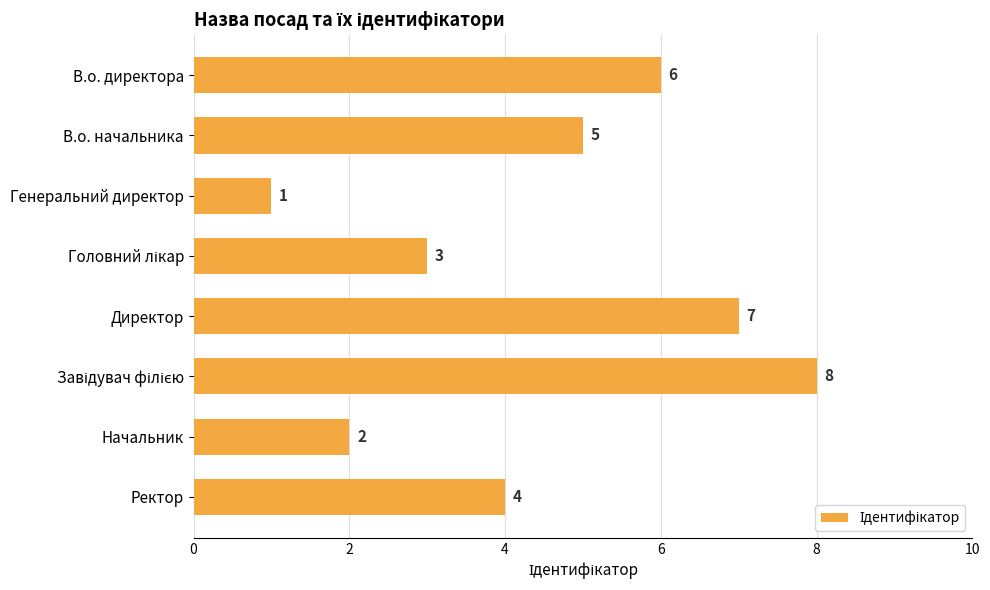

How many bars are there in total?

8